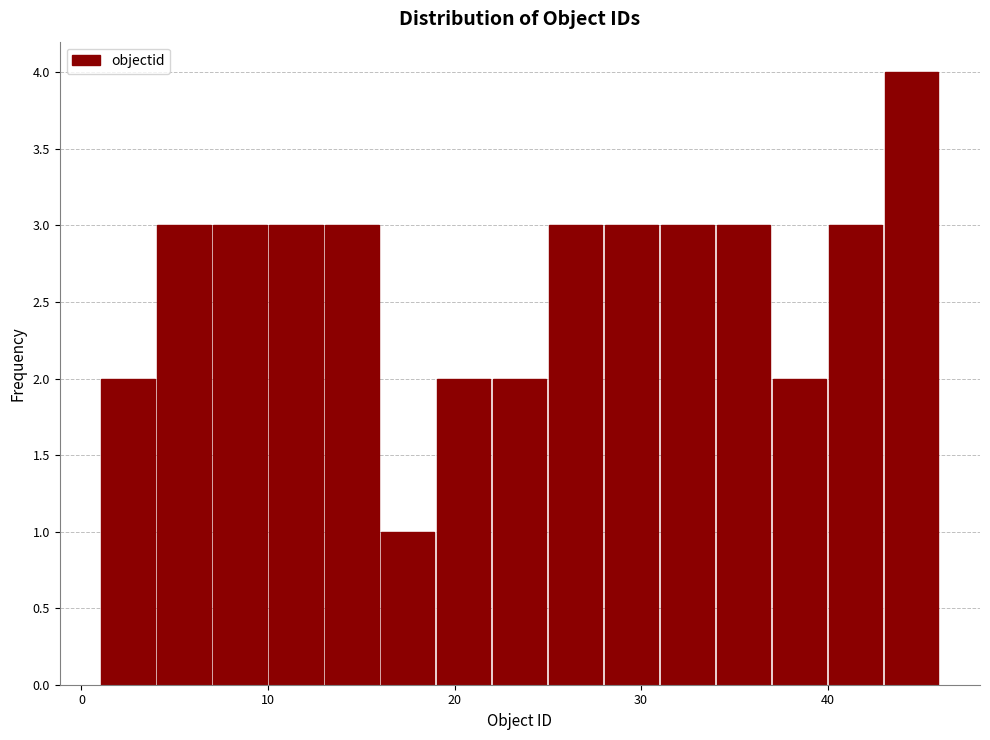

Around what value on the x-axis is the tallest bar? Give the approximate position of its centre, as read against the axis.

45